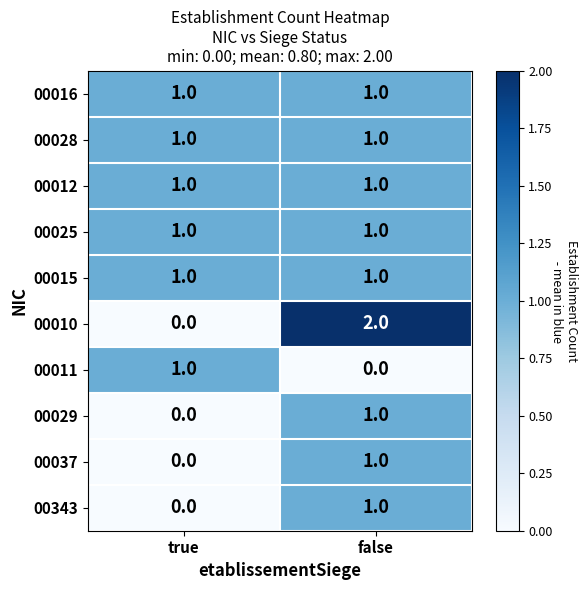

Reading left to right, list all the values displayed in this chart.

00016: true=1	false=1
00028: true=1	false=1
00012: true=1	false=1
00025: true=1	false=1
00015: true=1	false=1
00010: true=0	false=2
00011: true=1	false=0
00029: true=0	false=1
00037: true=0	false=1
00343: true=0	false=1